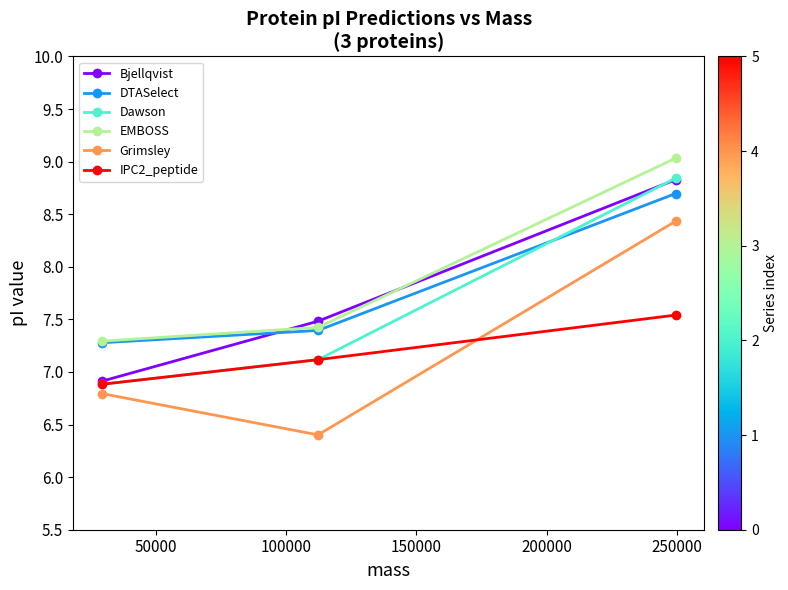

What is the difference between the maximum and minimum values in the Grimsley series?

2.0